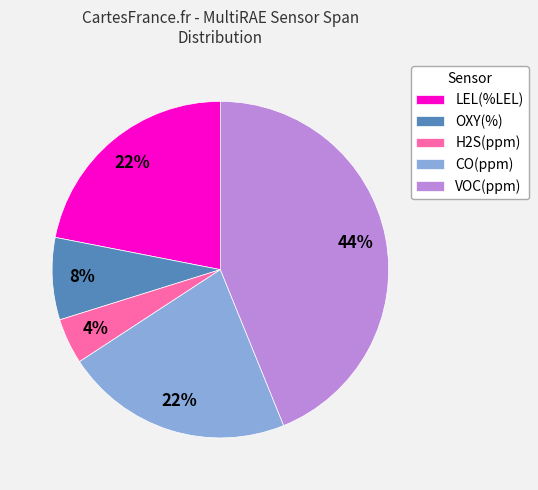

Is it true that CO(ppm) is 15% of the pie?

False